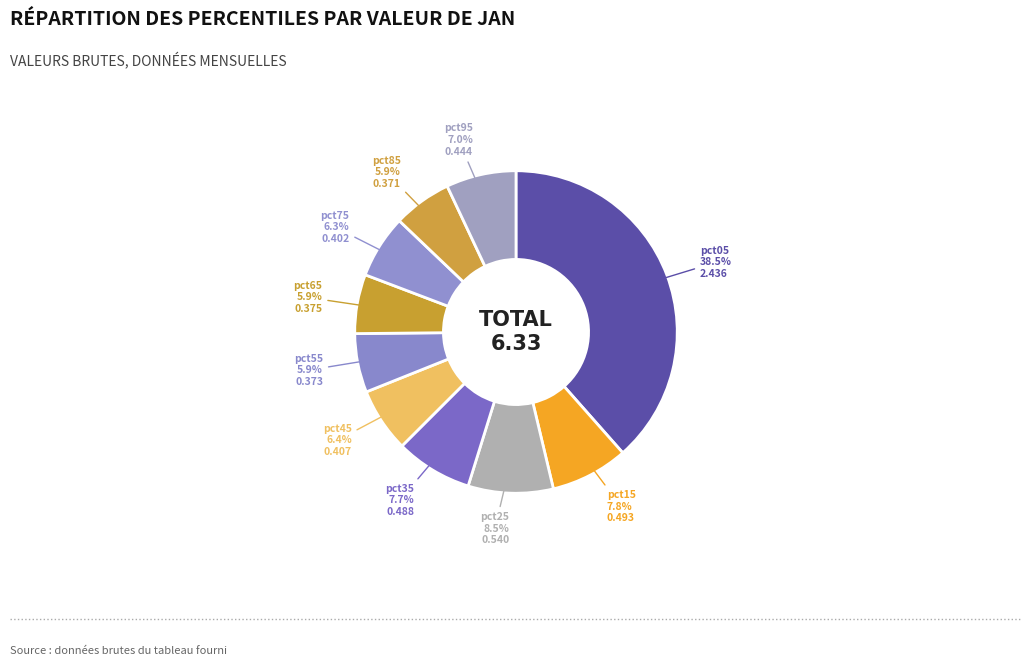

How many segments does this pie chart have?

10